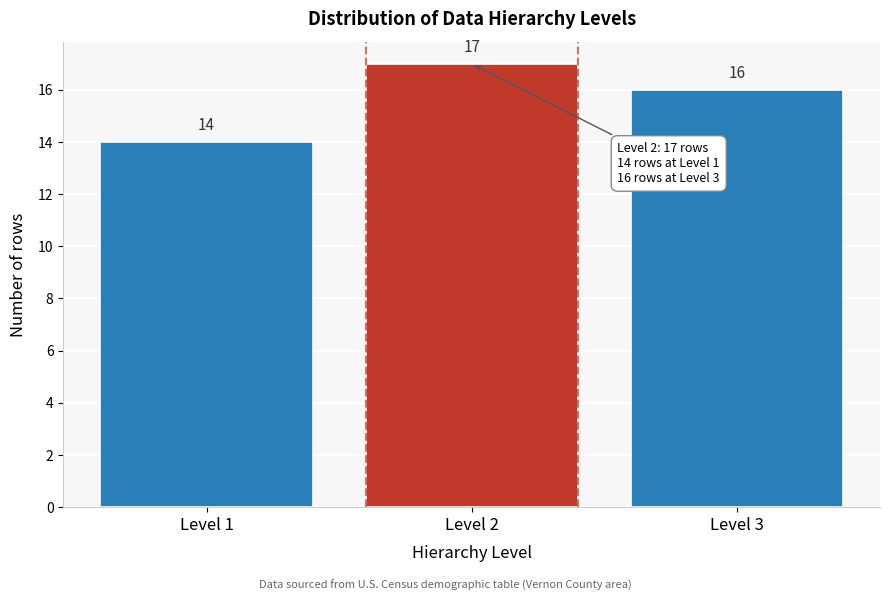

Which range on the x-axis has the tallest bar?

1.5 to 2.5